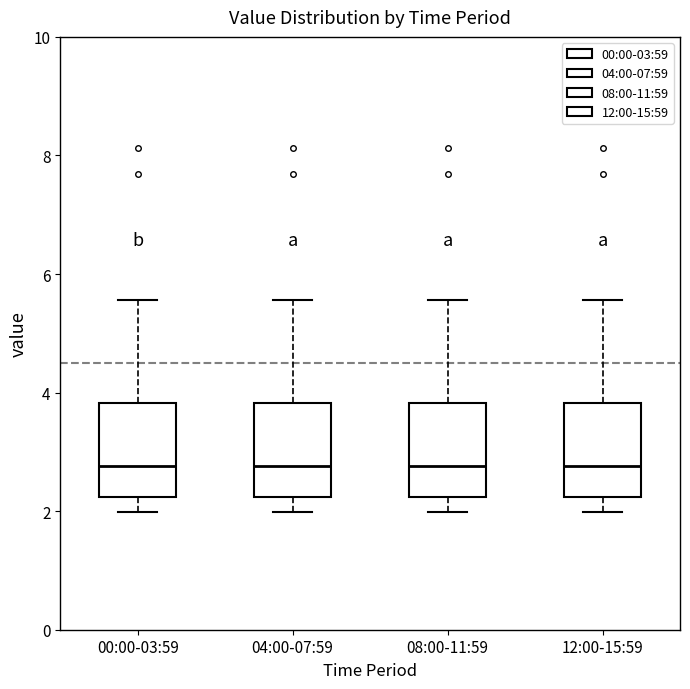

Where is the upper edge of the box for 08:00-11:59 on the y-axis? The values are not printed on the chart, so give them approximately, as read against the axis.

3.8